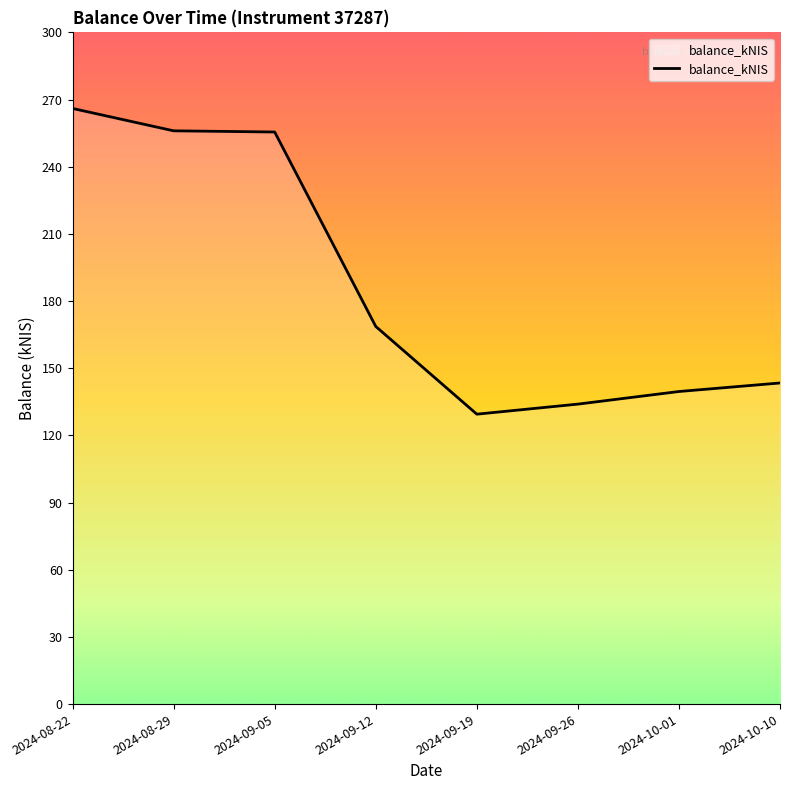

Which label corresponds to the smallest value in the chart?

2024-09-19